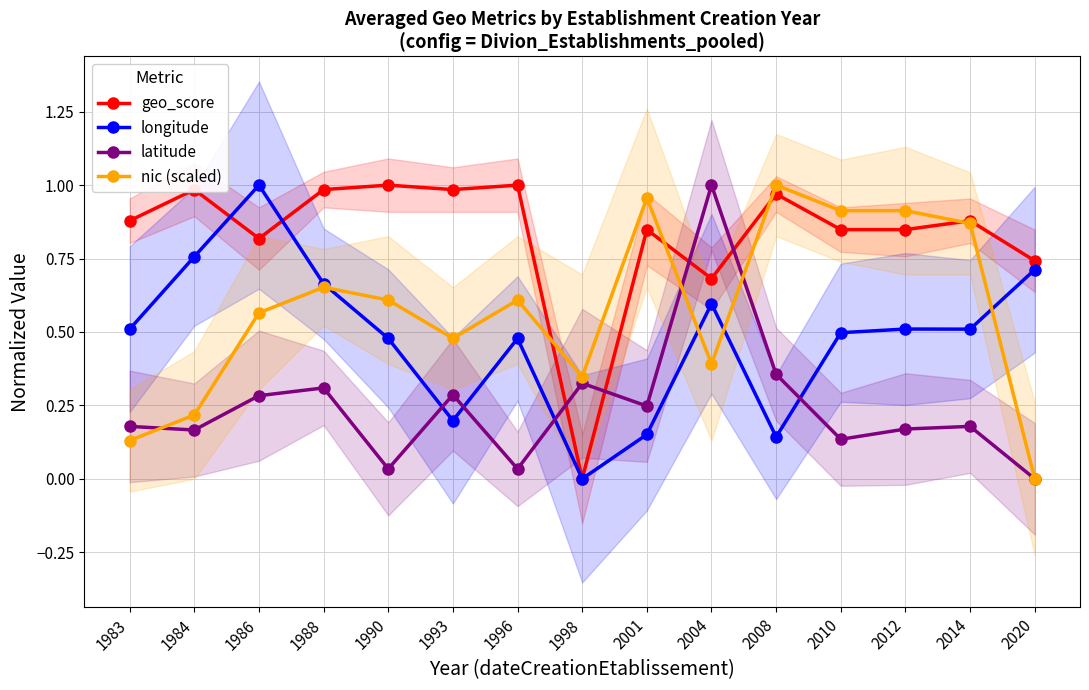

Reading left to right, what are all the values shown in this chart?

geo_score: 0.9	1.0	0.8	1.0	1.0	1.0	1.0	0.0	0.8	0.7	1.0	0.8	0.8	0.9	0.7
longitude: 0.5	0.8	1.0	0.7	0.5	0.2	0.5	0.0	0.2	0.6	0.1	0.5	0.5	0.5	0.7
latitude: 0.2	0.2	0.3	0.3	0.0	0.3	0.0	0.3	0.2	1.0	0.4	0.1	0.2	0.2	0.0
nic (scaled): 0.1	0.2	0.6	0.7	0.6	0.5	0.6	0.3	1.0	0.4	1.0	0.9	0.9	0.9	0.0